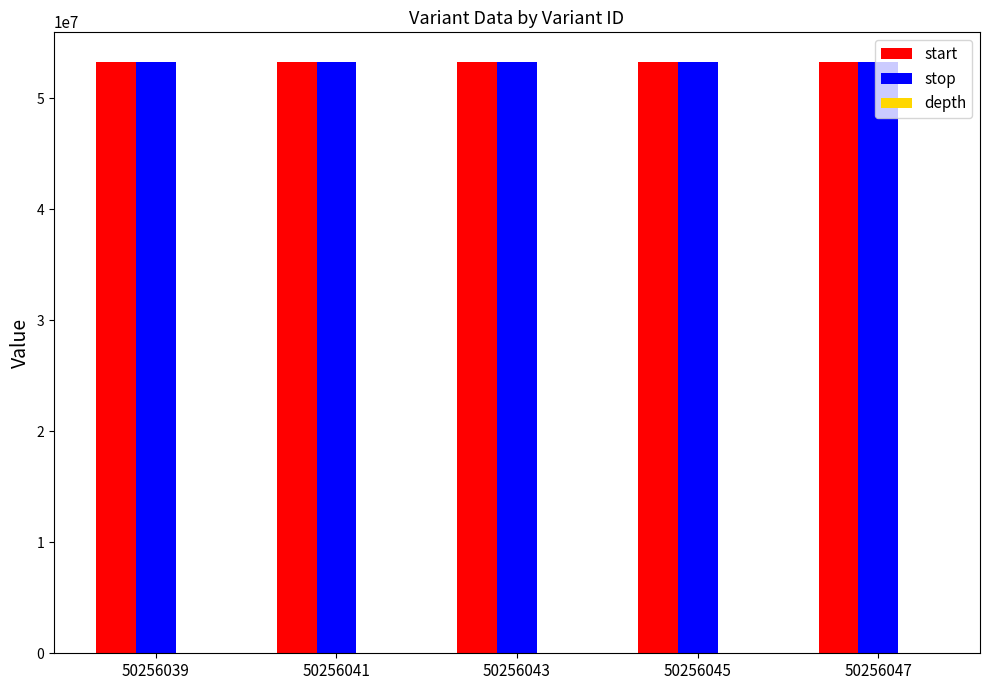

What value does the stop series have at 50256041?

53289253